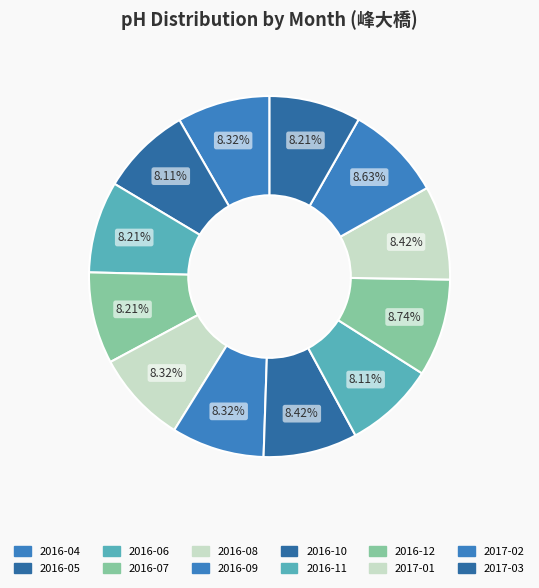

True or false: 2016-12 accounts for 9% of the total.

True